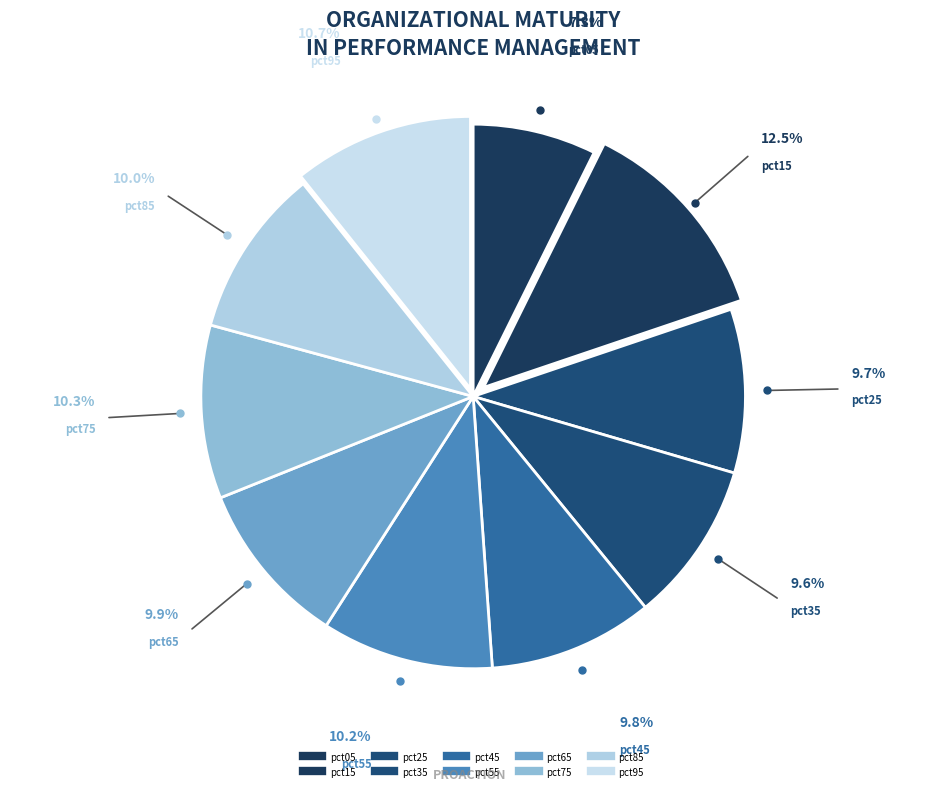

What percentage is the pct05 slice, to the nearest percent?

7%